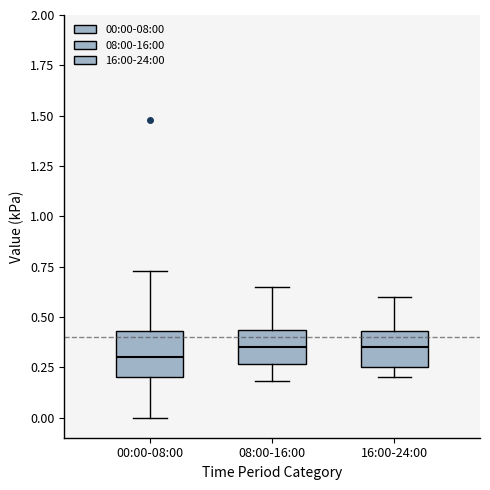

Where is the lower edge of the box for 08:00-16:00 on the y-axis? The values are not printed on the chart, so give them approximately, as read against the axis.

0.25